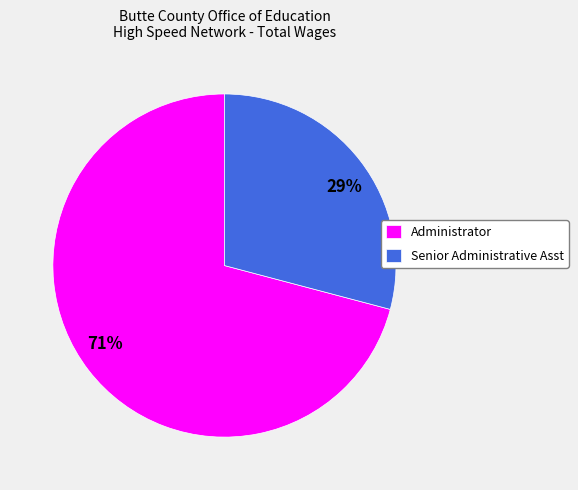

Is the sum of Senior Administrative Asst and Administrator greater than half?

Yes